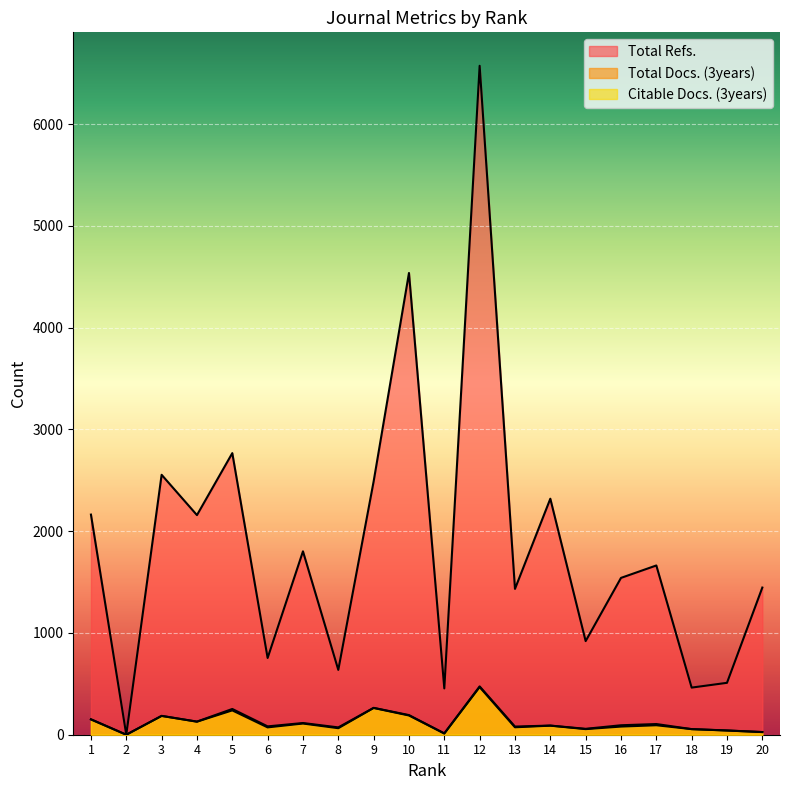

Reading left to right, list all the values displayed in this chart.

Total Refs.: 2163	0	2554	2158	2767	754	1802	637	2489	4537	455	6573	1433	2319	920	1541	1663	463	510	1446
Total Docs. (3years): 152	0	185	129	253	82	115	72	264	193	13	475	80	90	58	93	105	55	42	26
Citable Docs. (3years): 150	0	185	128	239	72	110	64	263	189	12	468	73	89	55	80	93	55	41	26